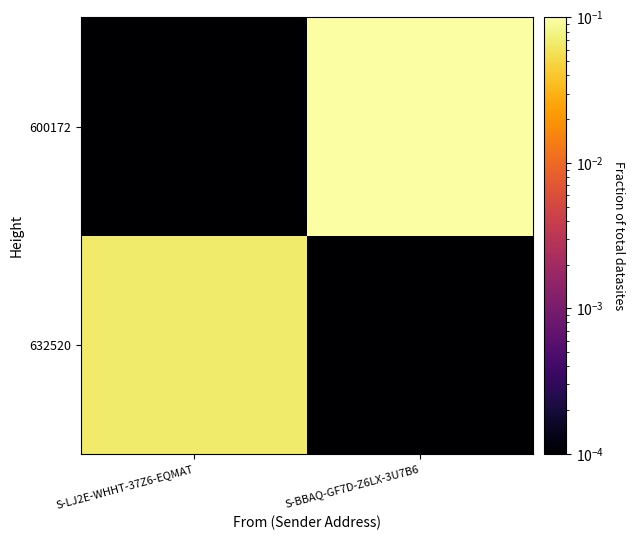

How many categories are shown in the chart?

2